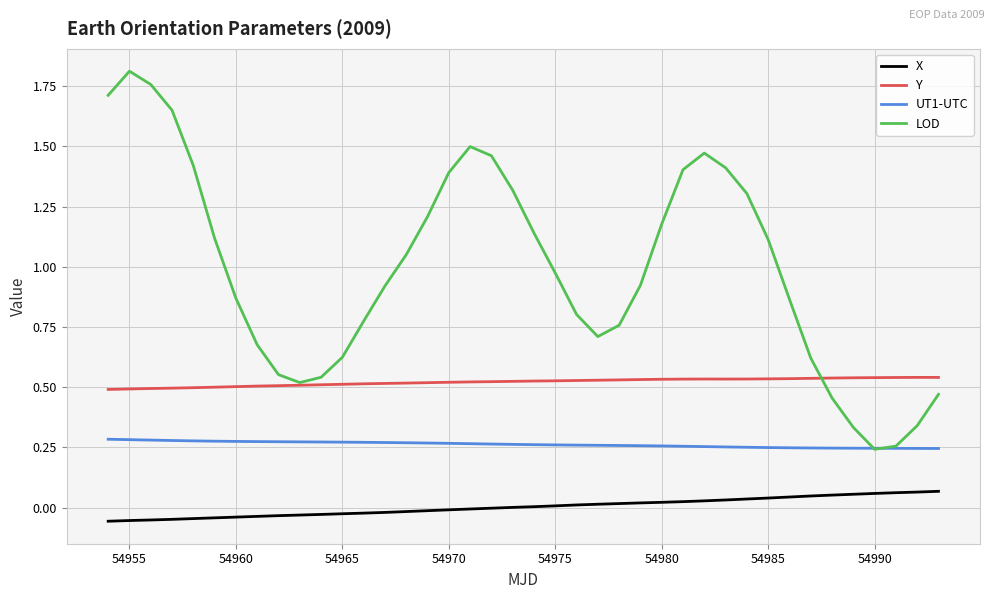

Count the number of data series in this chart.

4